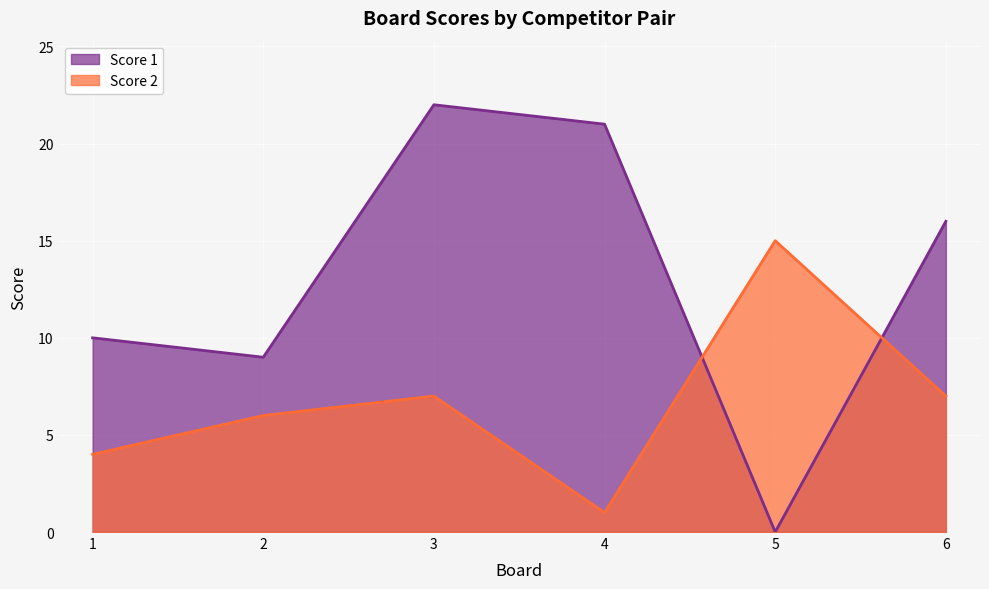

Rank the series by their average value, from highest to lowest.

Score 1, Score 2